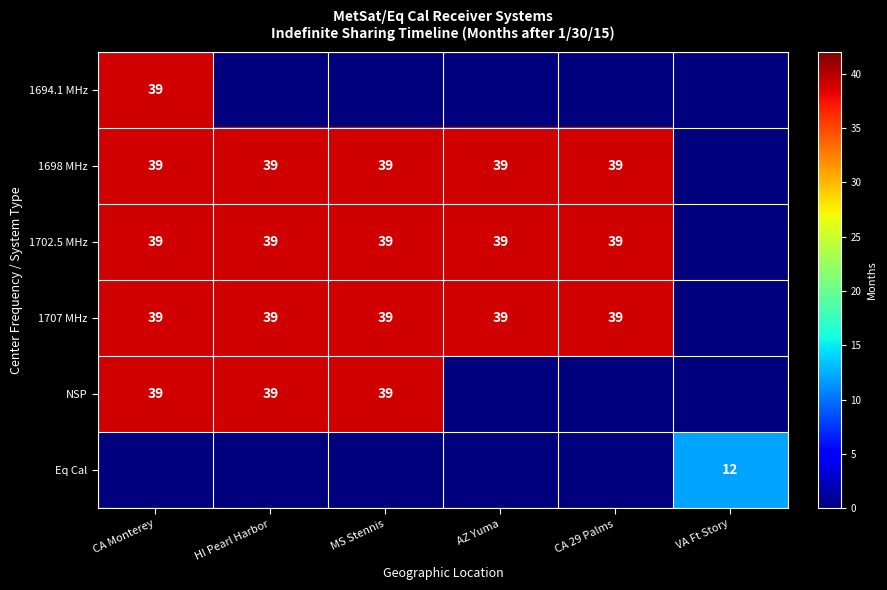

Is it true that 1702.5 MHz equals 51 at MS Stennis?

False